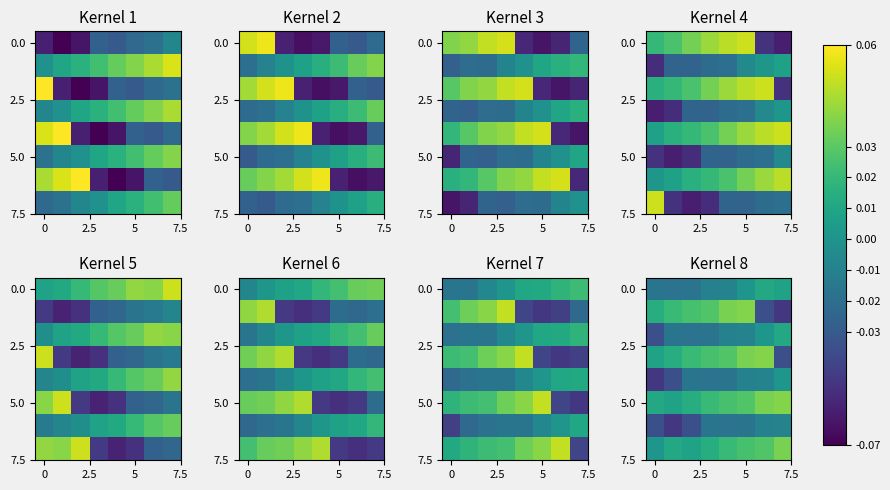

How many series are shown in this chart?

8